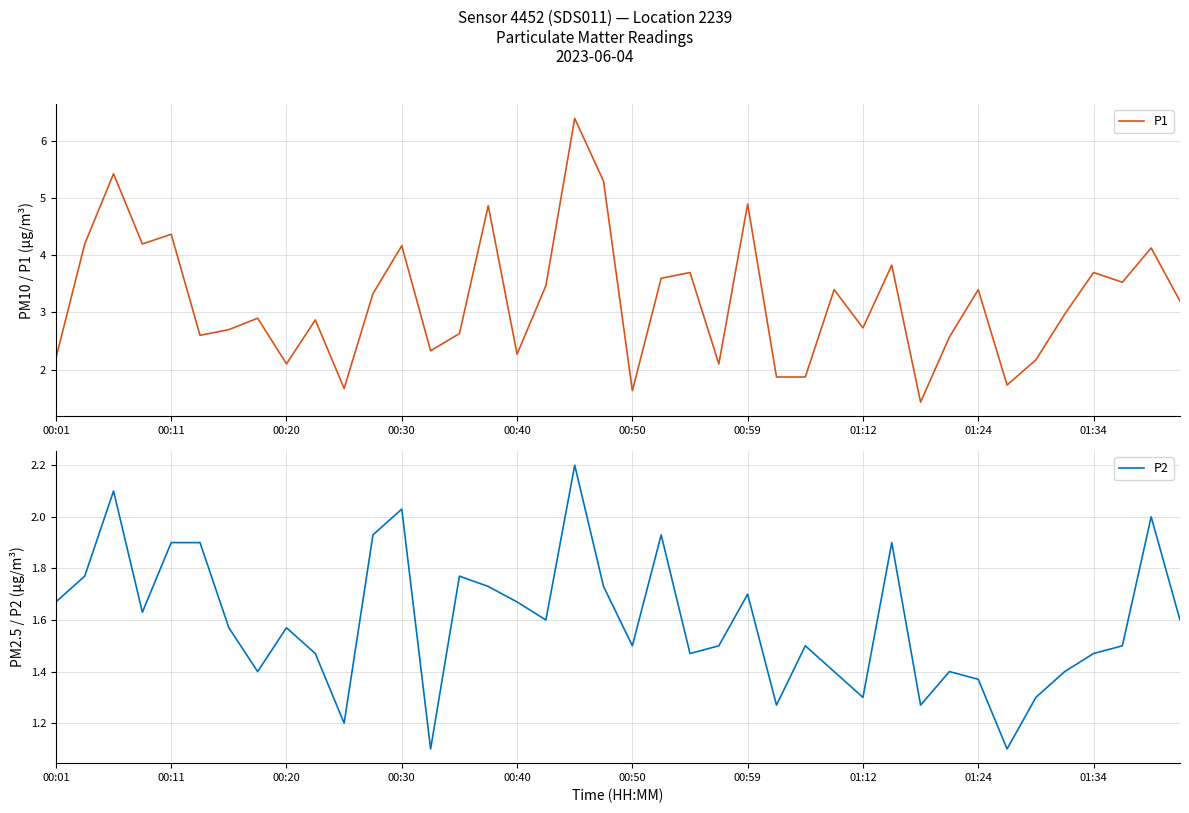

Count the number of categories in the chart.

40